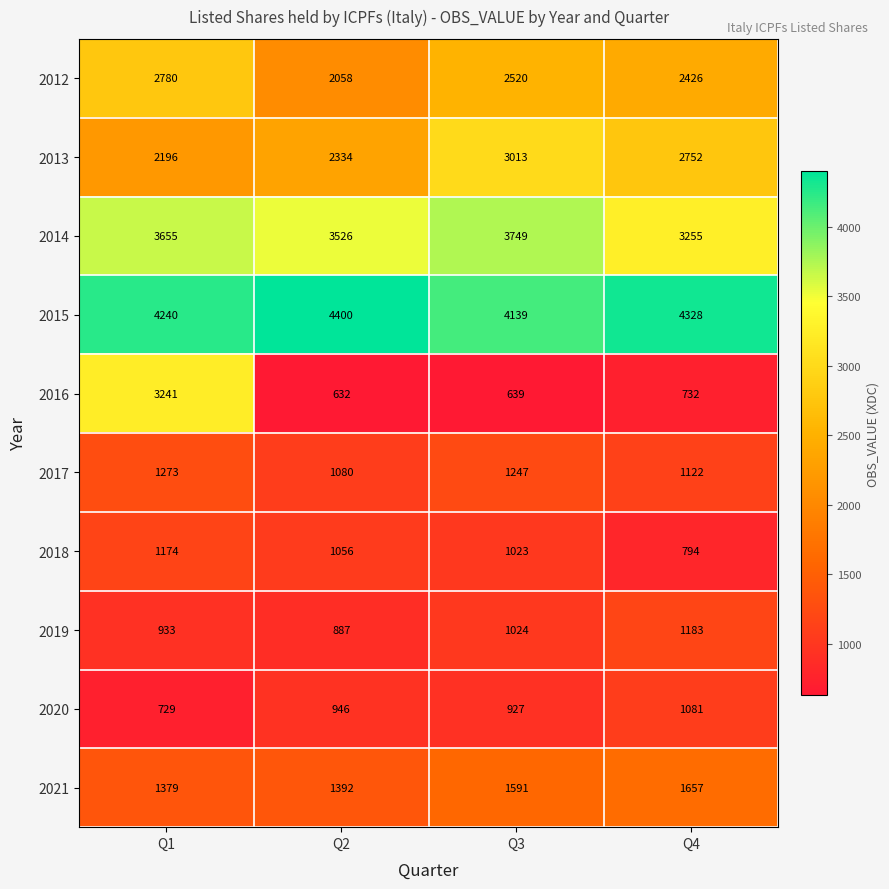

What is the sum of all 2012 values?

9784